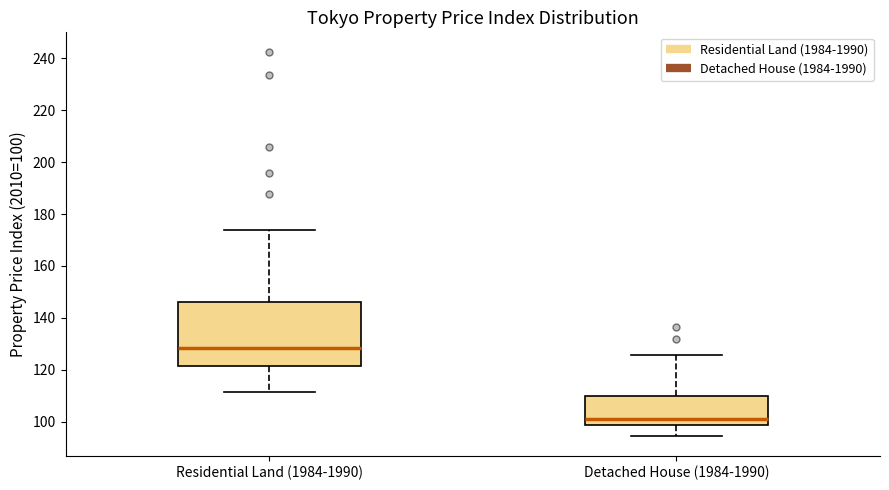

Reading left to right, read every box against the y-axis: the position of its median line, the range the box covers, and the ends of its whiskers. The values are not printed on the chart, so give them approximately, as read against the axis.

Residential Land (1984-1990): median 128, box 122 to 146, whiskers 112 to 174
Detached House (1984-1990): median 100, box 98 to 110, whiskers 94 to 126